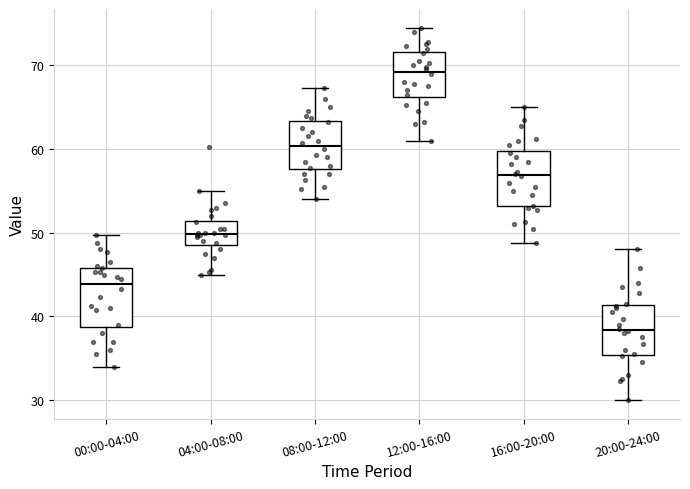

Reading left to right, transcribe this box plot: for each box, give where its median line is, the range the box spans, and where its two whiskers end, as read against the y-axis. The values are not printed on the chart, so give them approximately, as read against the axis.

00:00-04:00: median 44, box 39 to 46, whiskers 34 to 50
04:00-08:00: median 50, box 49 to 51, whiskers 45 to 55
08:00-12:00: median 60, box 58 to 63, whiskers 54 to 67
12:00-16:00: median 69, box 66 to 72, whiskers 61 to 75
16:00-20:00: median 57, box 53 to 60, whiskers 49 to 65
20:00-24:00: median 38, box 35 to 41, whiskers 30 to 48